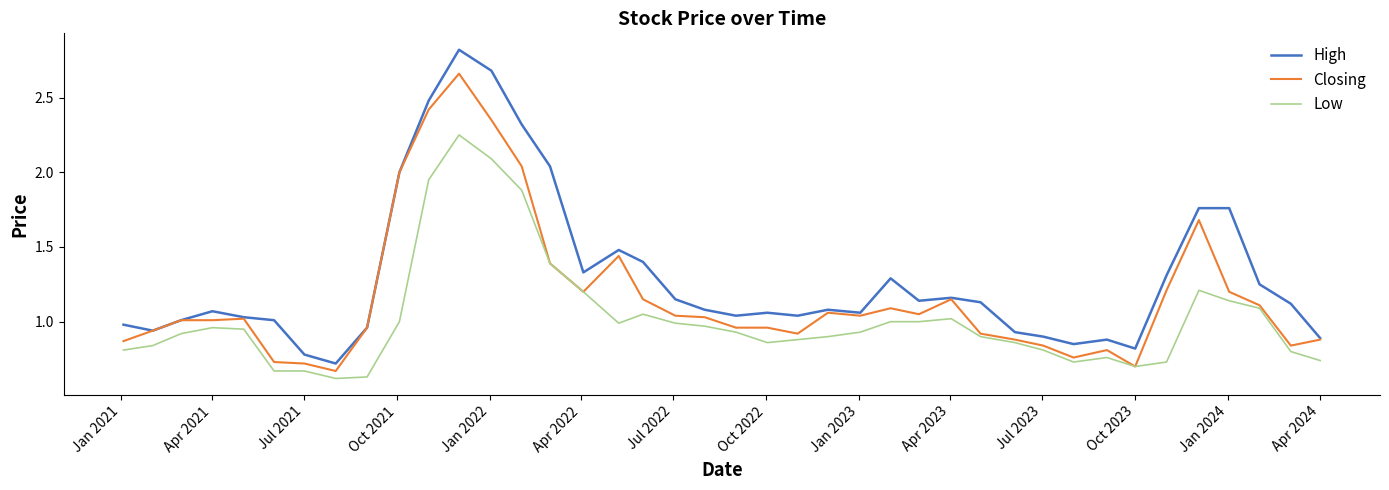

True or false: High and Low intersect in this chart.

False